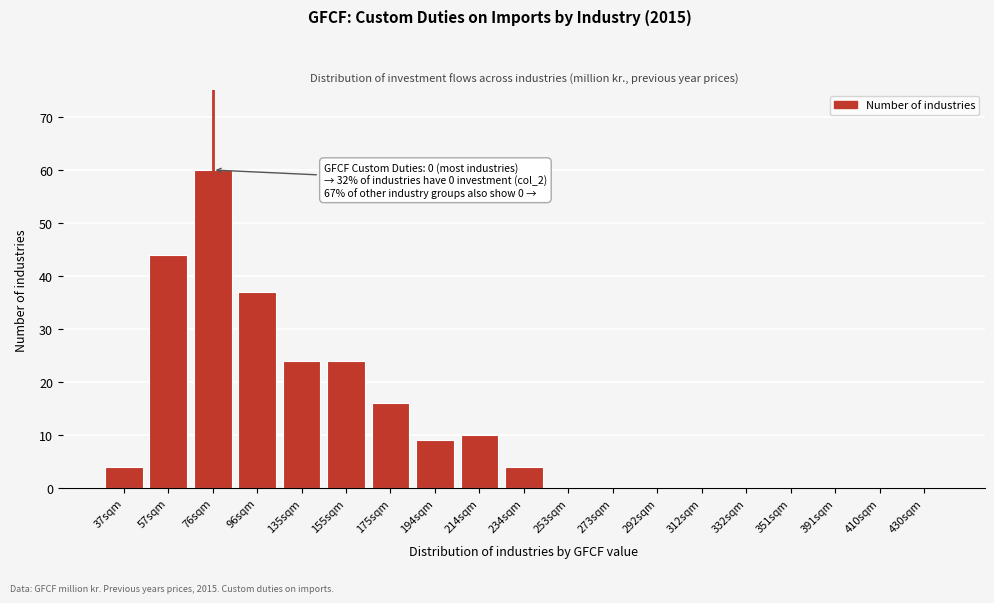

Reading right to left, what are all the values shown in this chart?

430sqm=0	410sqm=0	391sqm=0	351sqm=0	332sqm=0	312sqm=0	292sqm=0	273sqm=0	253sqm=0	234sqm=4	214sqm=10	194sqm=9	175sqm=16	155sqm=24	135sqm=24	96sqm=37	76sqm=60	57sqm=44	37sqm=4